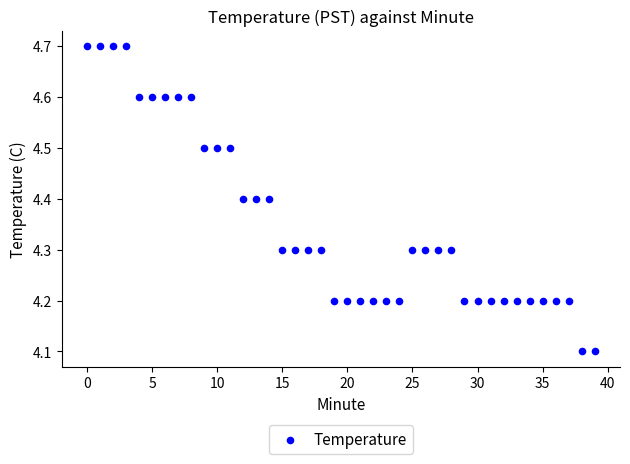

What is the range of Y values (max minus min)?

0.6